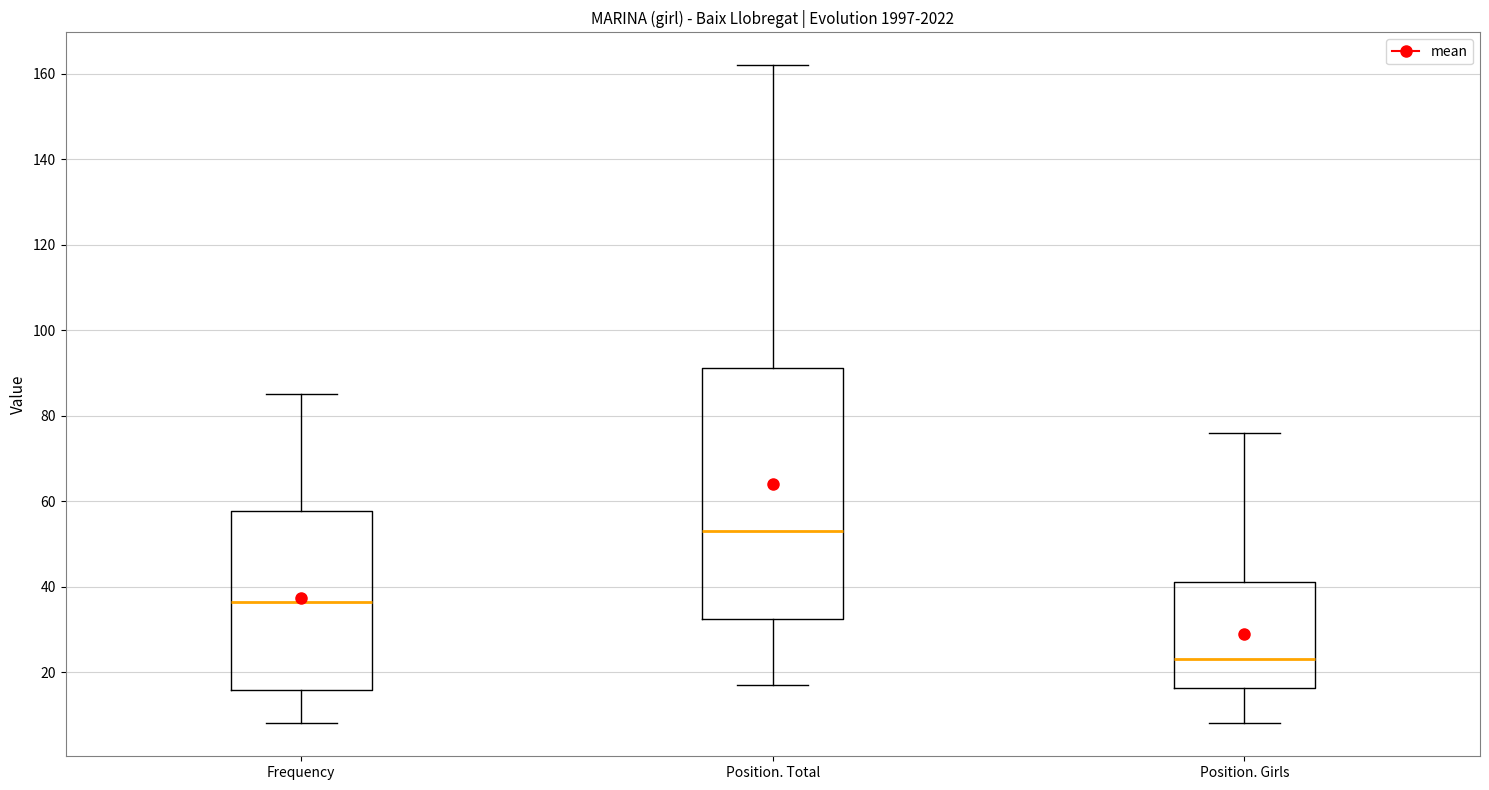

Which box's median line is the highest?

Position. Total